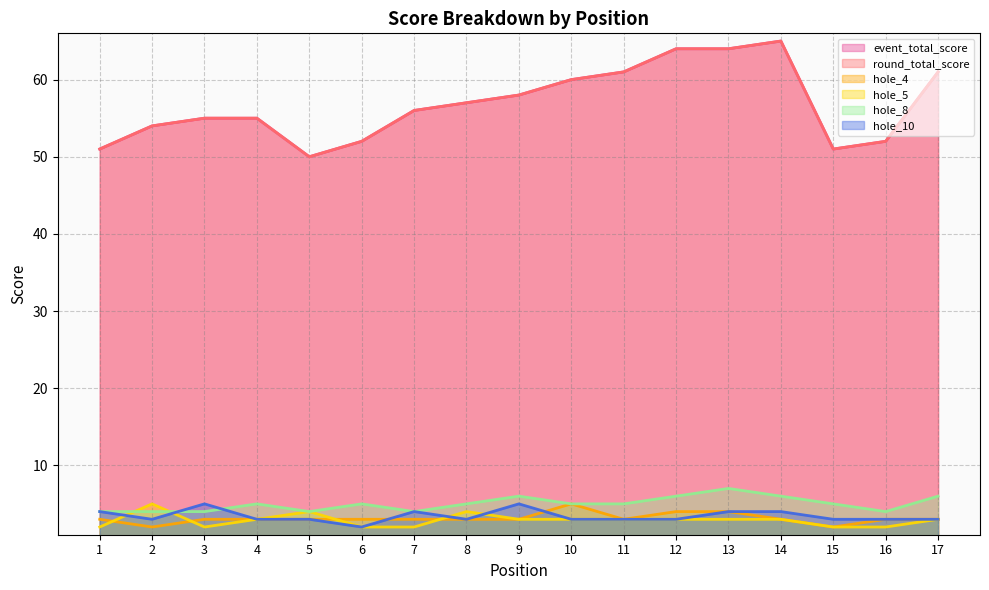

Reading left to right, list all the values displayed in this chart.

event_total_score: 51	54	55	55	50	52	56	57	58	60	61	64	64	65	51	52	61
round_total_score: 51	54	55	55	50	52	56	57	58	60	61	64	64	65	51	52	61
hole_4: 3	2	3	3	3	3	3	3	3	5	3	4	4	3	2	3	3
hole_5: 2	5	2	3	4	2	2	4	3	3	3	3	3	3	2	2	3
hole_8: 4	4	4	5	4	5	4	5	6	5	5	6	7	6	5	4	6
hole_10: 4	3	5	3	3	2	4	3	5	3	3	3	4	4	3	3	3